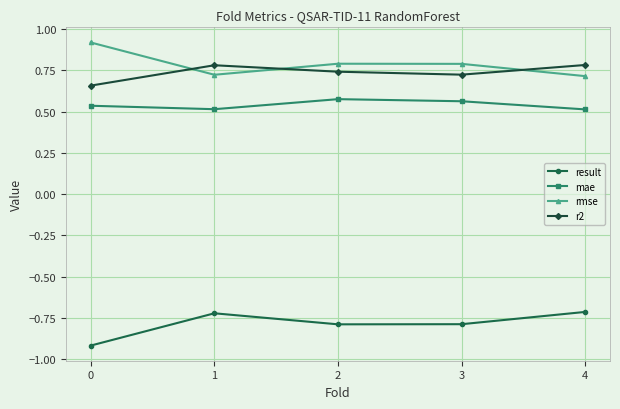

What is the maximum value shown in the chart?

0.9